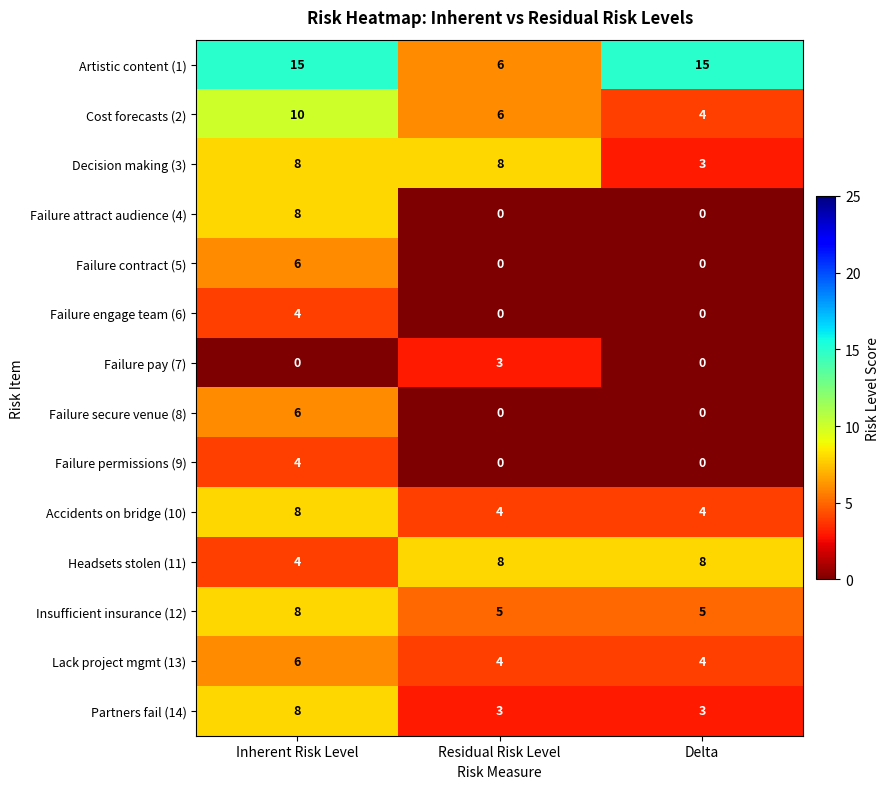

Which series has the widest spread of values?

Artistic content (1)